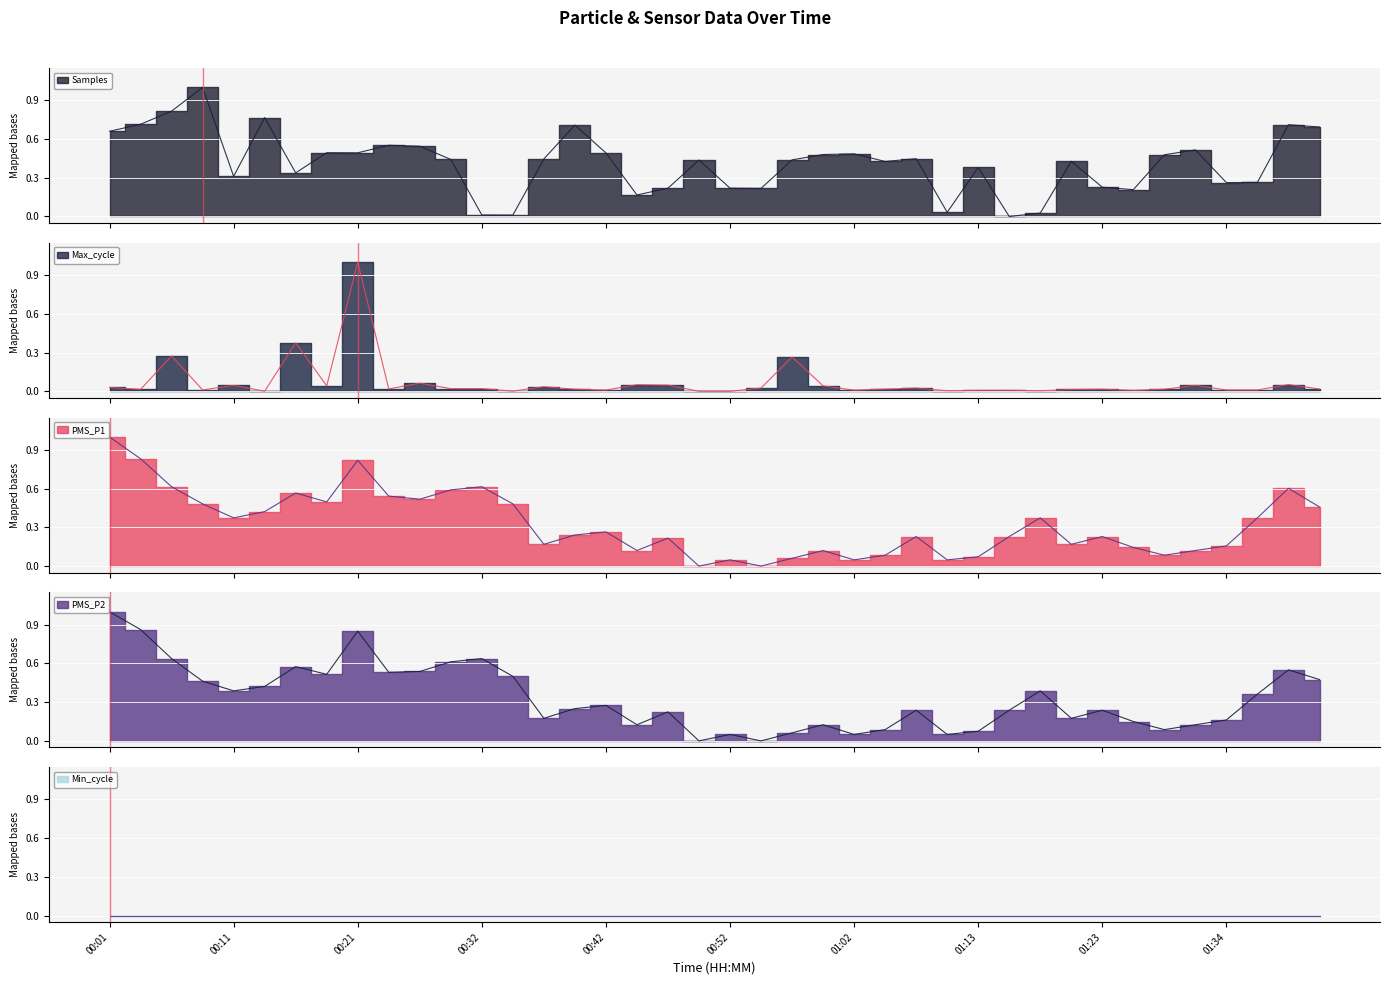

At how many categories does at least one series exceed 0?

40